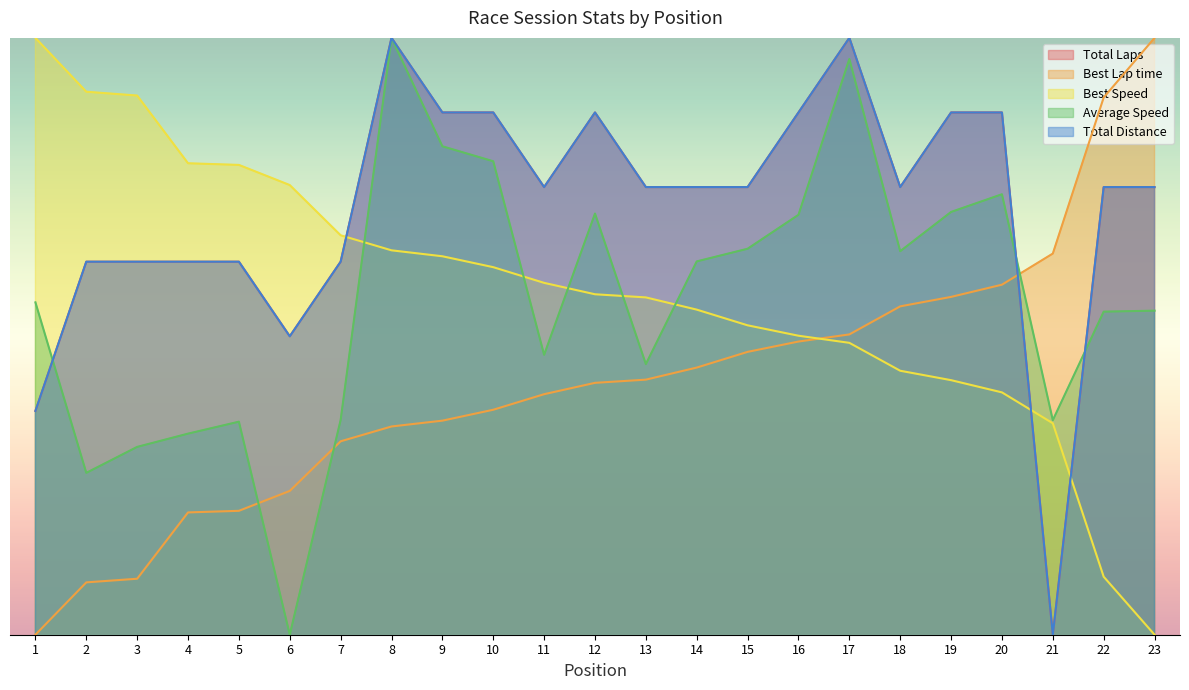

Which series has the largest range (max minus min)?

Total Laps